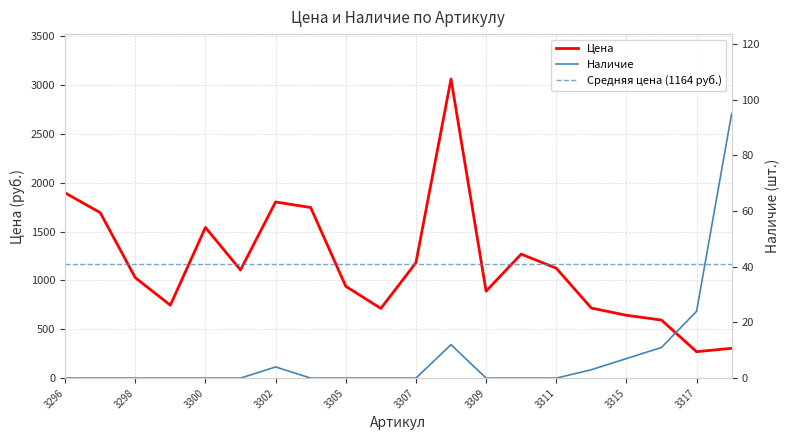

How many interior local peaks does the Цена series have?

4